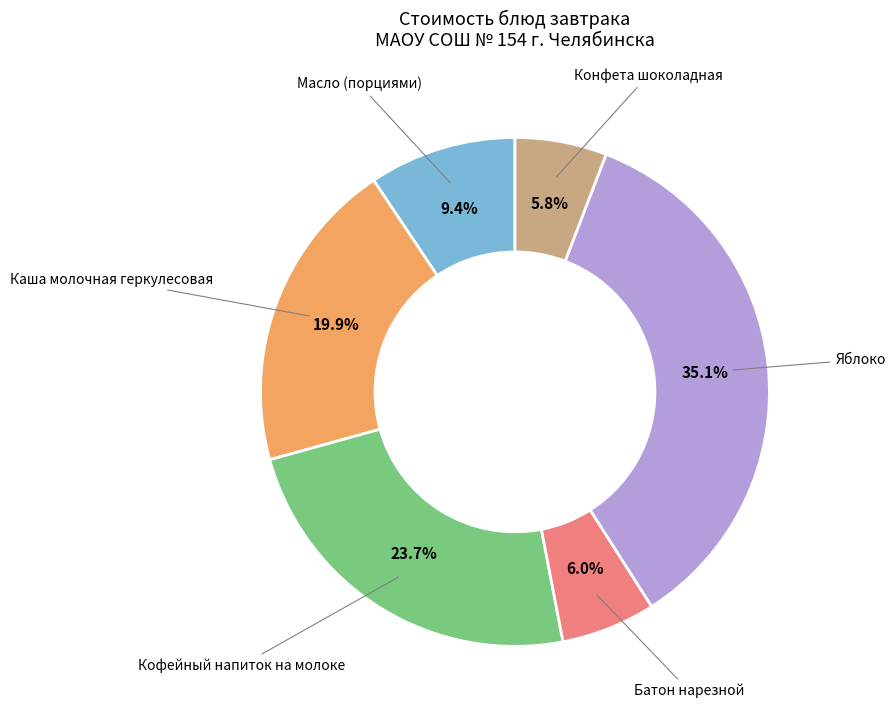

Is there any slice that represents more than half of the pie?

No